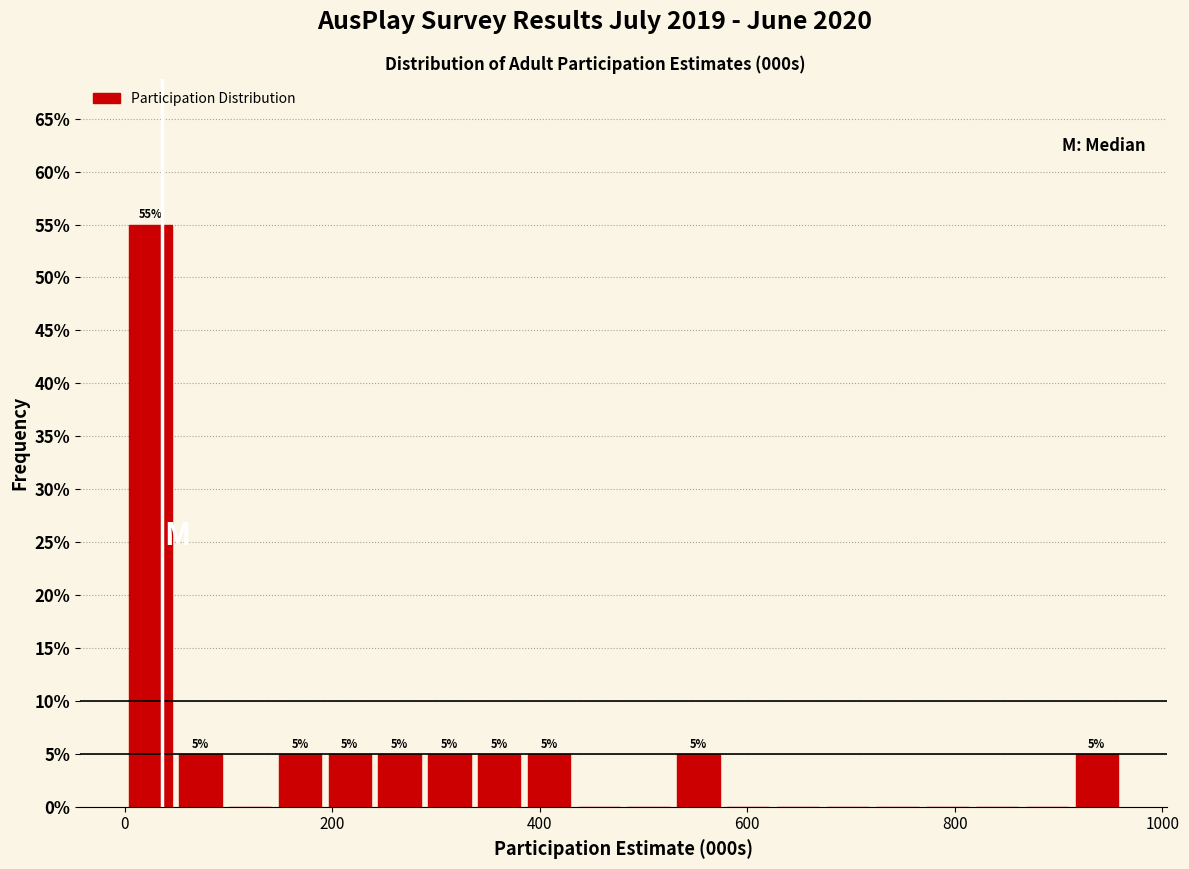

Read against the x-axis, roughly where is the centre of the tallest bar?

20